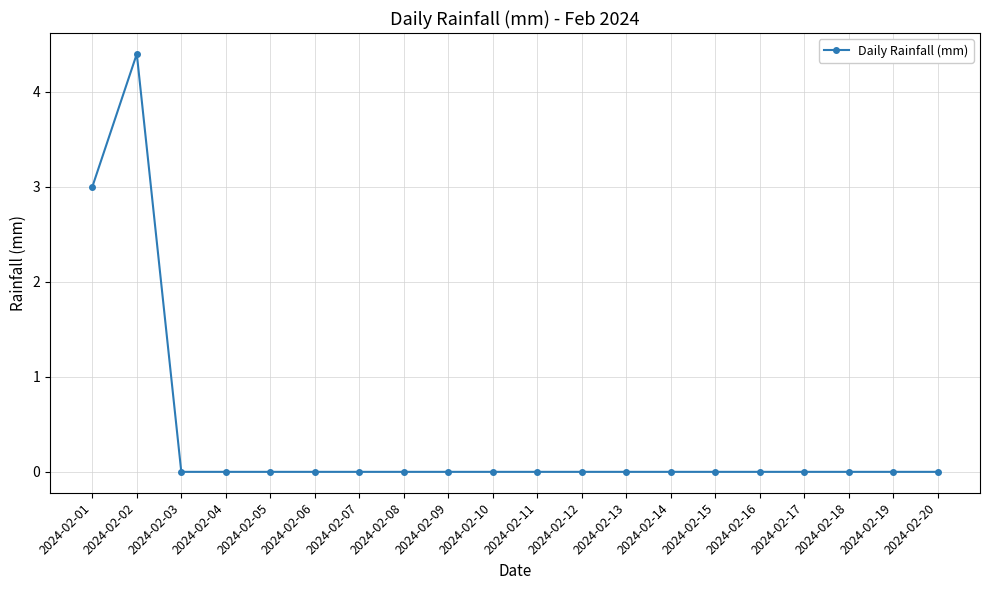

What is the average value?

0.4